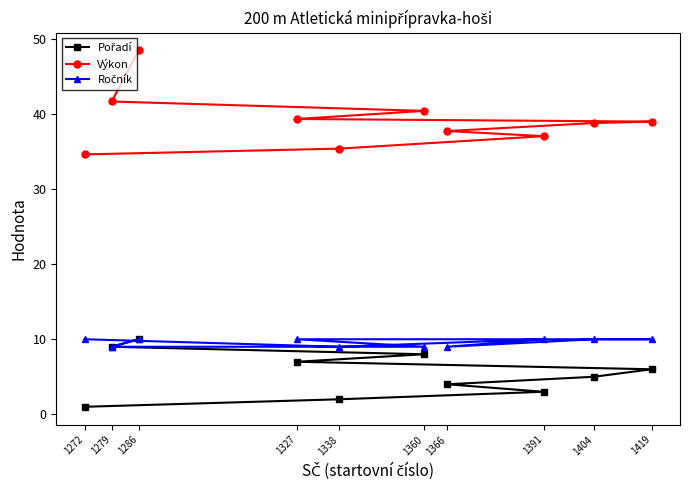

At how many categories does at least one series exceed 15?

10